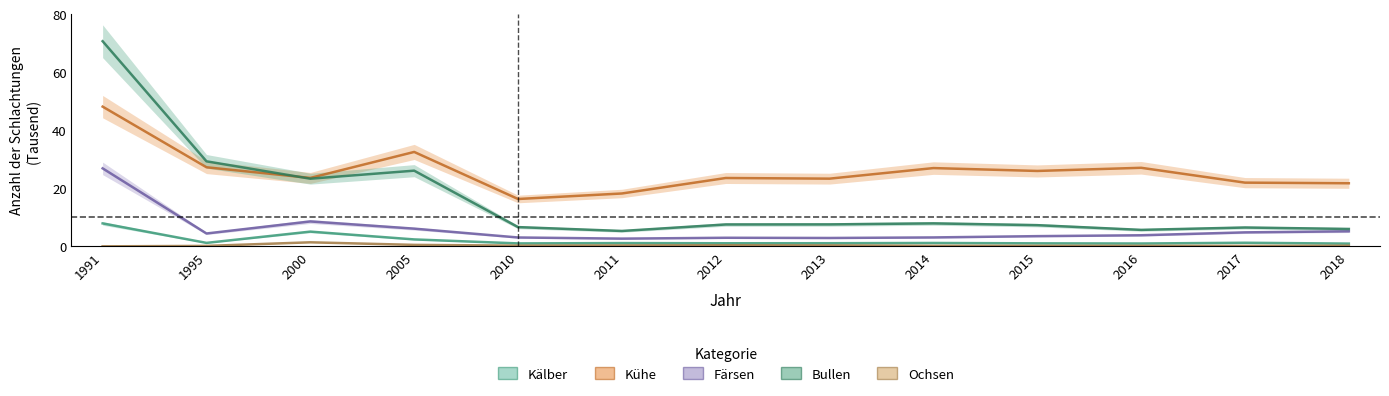

Is the value of Kälber at 2017 greater than the value of Kühe at 2017?

No